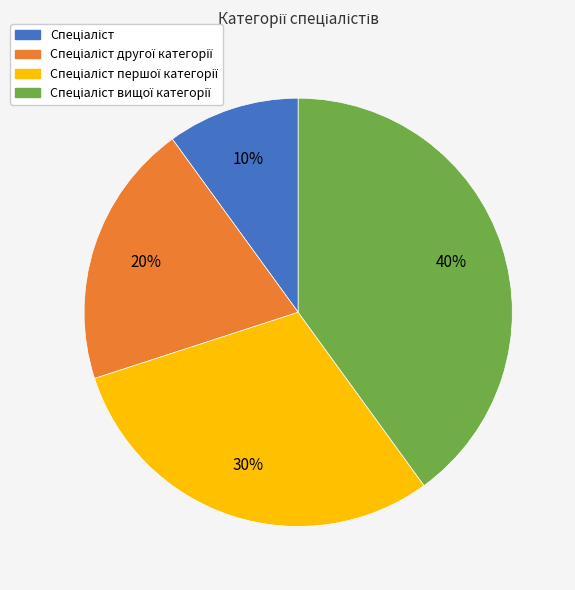

How many segments does this pie chart have?

4